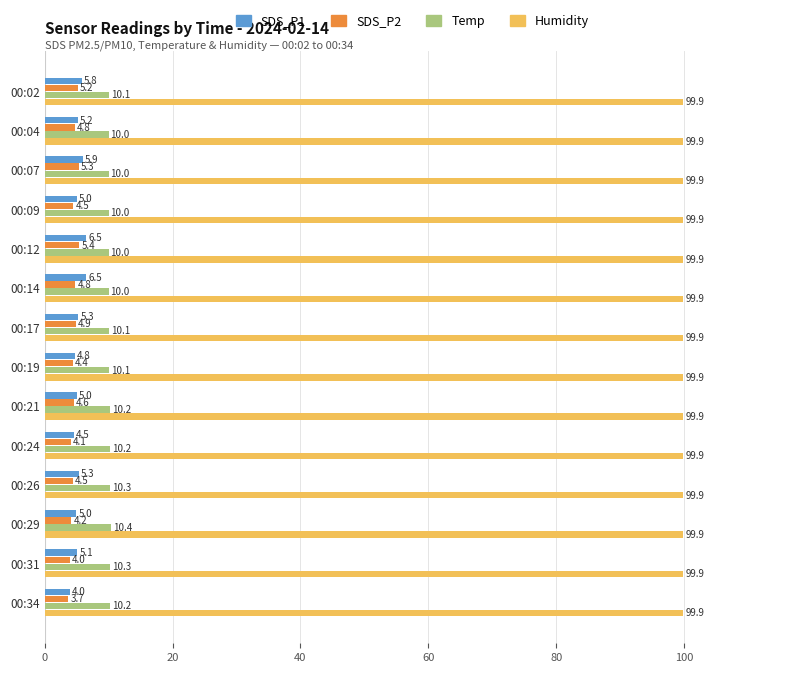

At how many categories does at least one series exceed 10?

14